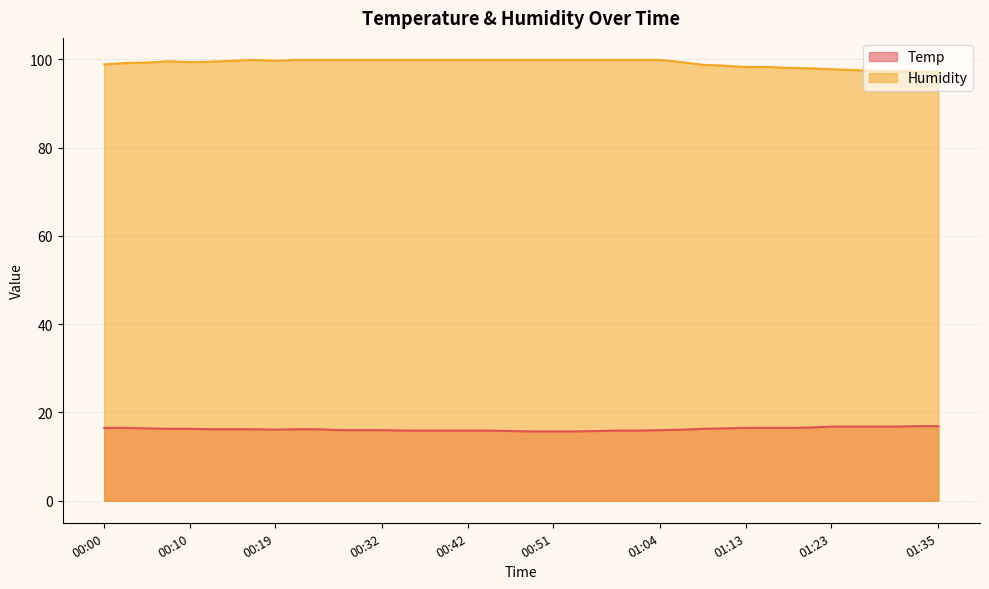

What is the label of the 23rd point from the left?

00:54